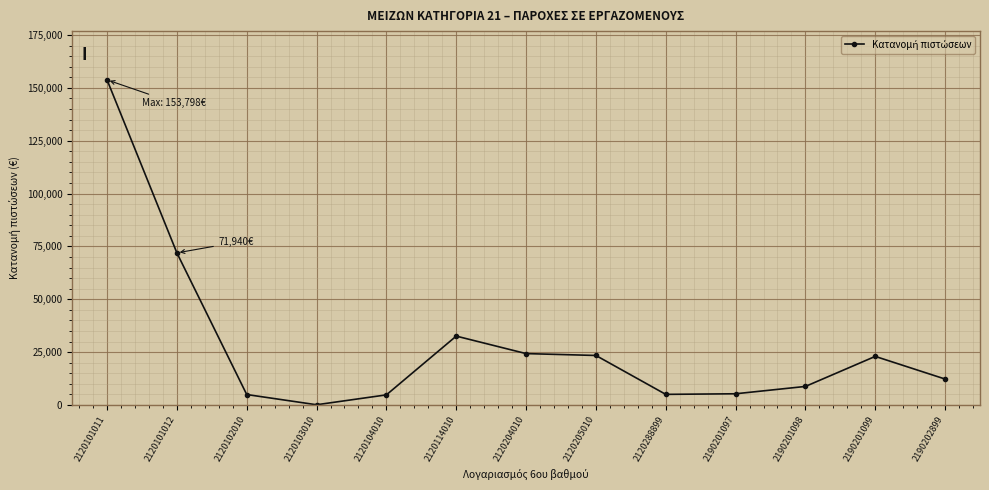

Is it true that the value at 2120204010 is 37251?

False